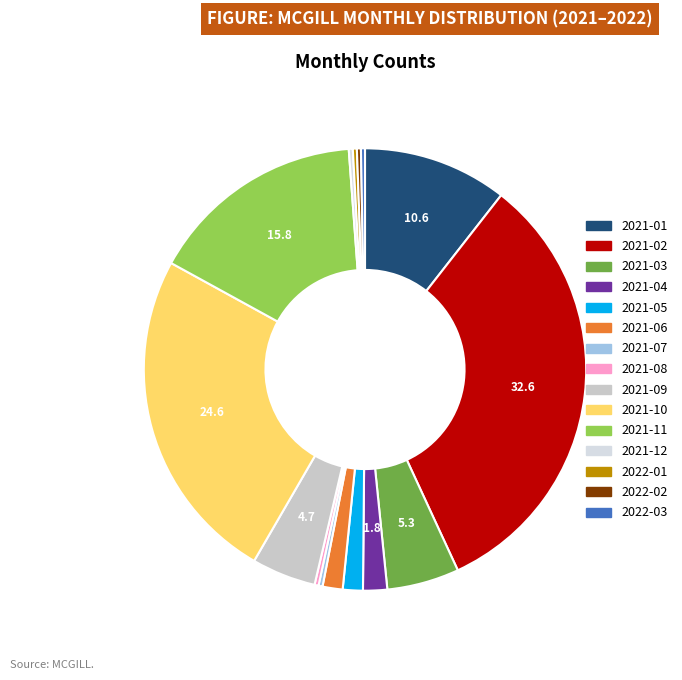

Count the number of slices in the pie.

15